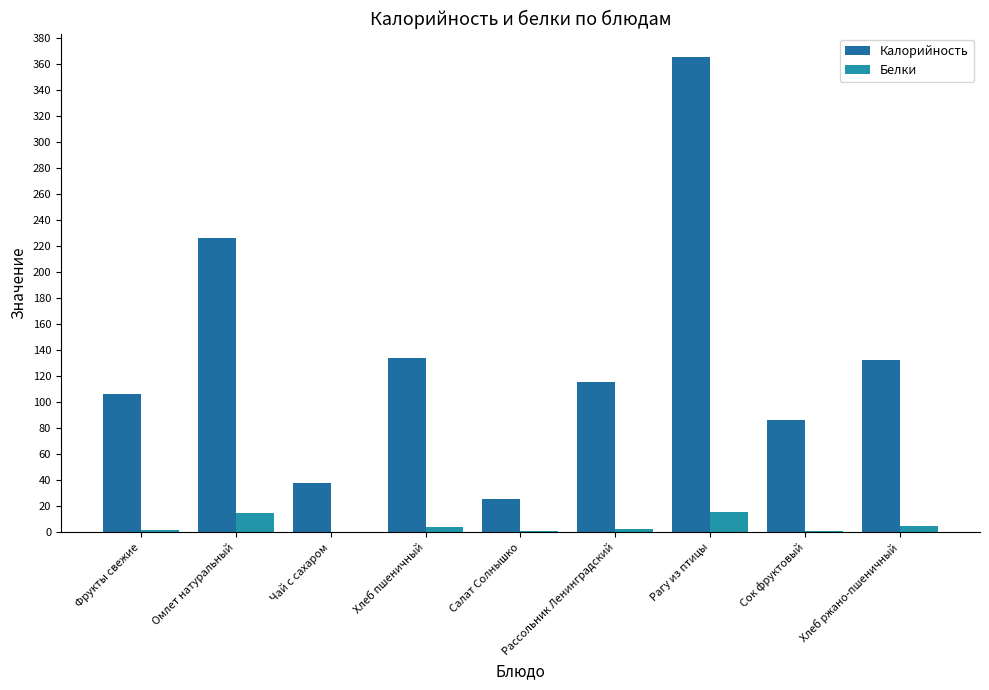

Is the value of Белки at Фрукты свежие greater than the value of Калорийность at Салат Солнышко?

No